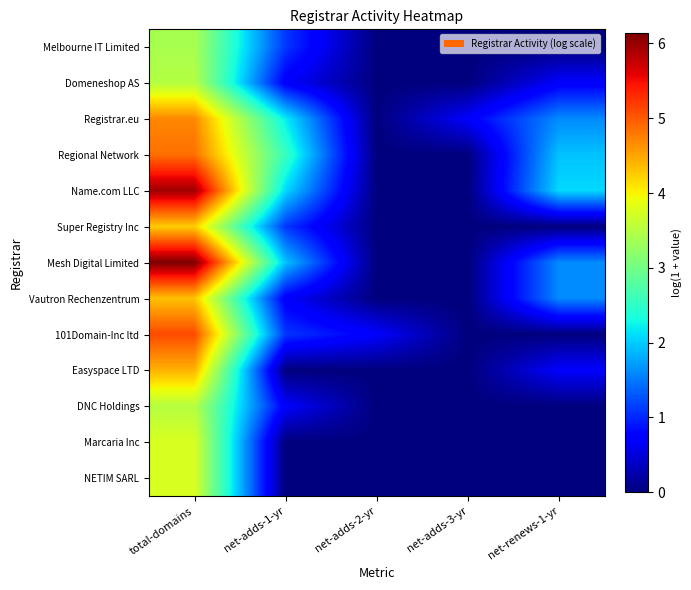

Reading left to right, what are all the values shown in this chart?

Melbourne IT Limited: total-domains=3.4	net-adds-1-yr=1.1	net-adds-2-yr=0.0	net-adds-3-yr=0.0	net-renews-1-yr=0.0
Domeneshop AS: total-domains=3.5	net-adds-1-yr=0.7	net-adds-2-yr=0.0	net-adds-3-yr=0.0	net-renews-1-yr=0.7
Registrar.eu: total-domains=4.7	net-adds-1-yr=2.2	net-adds-2-yr=0.0	net-adds-3-yr=0.7	net-renews-1-yr=1.6
Regional Network: total-domains=4.9	net-adds-1-yr=2.6	net-adds-2-yr=0.0	net-adds-3-yr=0.0	net-renews-1-yr=1.9
Name.com LLC: total-domains=6.0	net-adds-1-yr=2.1	net-adds-2-yr=0.0	net-adds-3-yr=0.0	net-renews-1-yr=2.1
Super Registry Inc: total-domains=4.2	net-adds-1-yr=1.1	net-adds-2-yr=0.0	net-adds-3-yr=0.0	net-renews-1-yr=0.0
Mesh Digital Limited: total-domains=6.1	net-adds-1-yr=1.9	net-adds-2-yr=0.0	net-adds-3-yr=0.0	net-renews-1-yr=1.6
Vautron Rechenzentrum: total-domains=4.3	net-adds-1-yr=0.7	net-adds-2-yr=0.0	net-adds-3-yr=0.0	net-renews-1-yr=1.6
101Domain-Inc ltd: total-domains=5.1	net-adds-1-yr=1.1	net-adds-2-yr=0.7	net-adds-3-yr=0.0	net-renews-1-yr=0.0
Easyspace LTD: total-domains=4.4	net-adds-1-yr=0.0	net-adds-2-yr=0.0	net-adds-3-yr=0.0	net-renews-1-yr=0.7
DNC Holdings: total-domains=3.5	net-adds-1-yr=0.7	net-adds-2-yr=0.0	net-adds-3-yr=0.0	net-renews-1-yr=0.0
Marcaria Inc: total-domains=3.8	net-adds-1-yr=0.0	net-adds-2-yr=0.0	net-adds-3-yr=0.0	net-renews-1-yr=0.0
NETIM SARL: total-domains=3.8	net-adds-1-yr=0.0	net-adds-2-yr=0.0	net-adds-3-yr=0.0	net-renews-1-yr=0.0